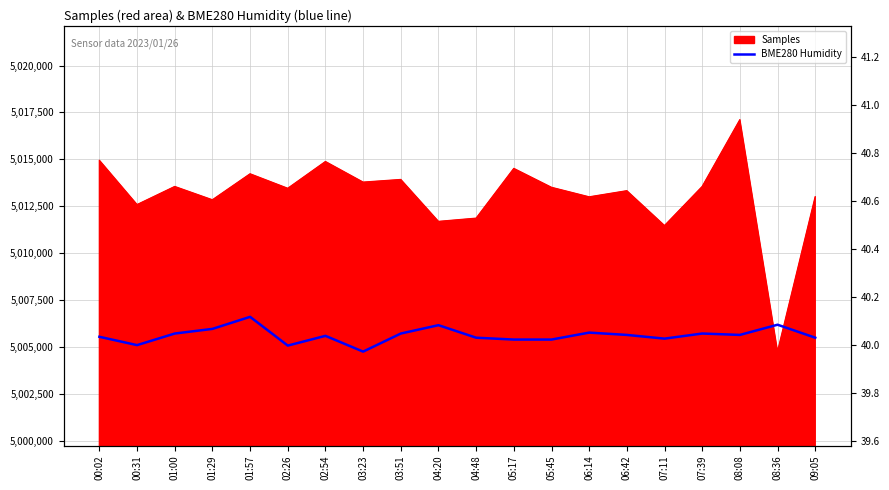

At which category does the chart reach its minimum across all series?

03:23